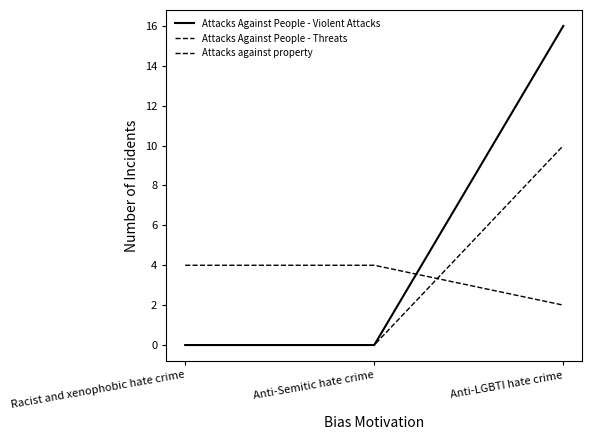

Is the value of Attacks against property at Racist and xenophobic hate crime greater than the value of Attacks Against People - Violent Attacks at Racist and xenophobic hate crime?

Yes